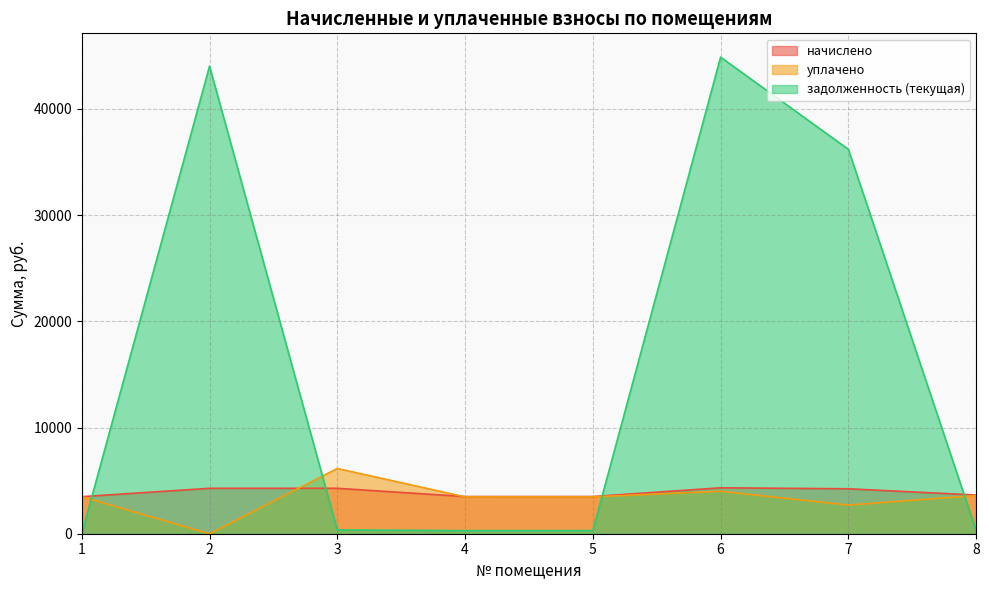

What is the value of the начислено point at the 8th from the left?

3643.6